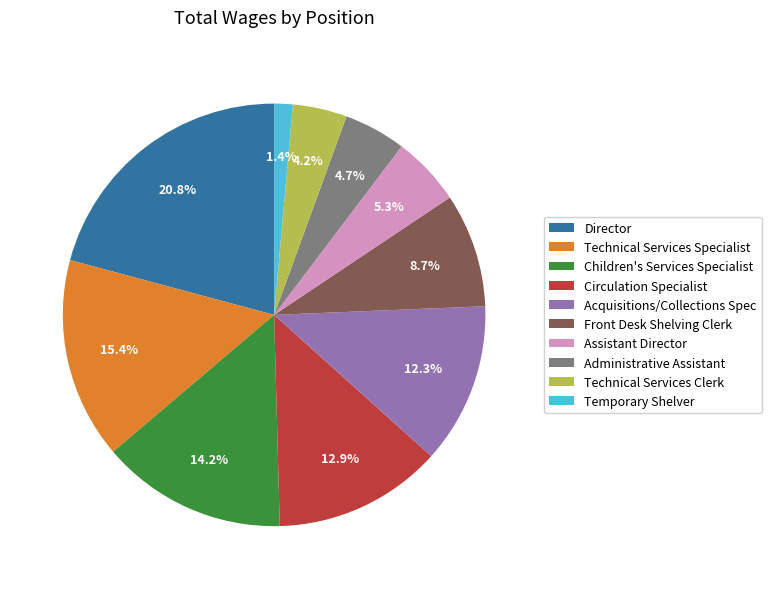

To the nearest percent, what portion does Technical Services Specialist represent?

15%